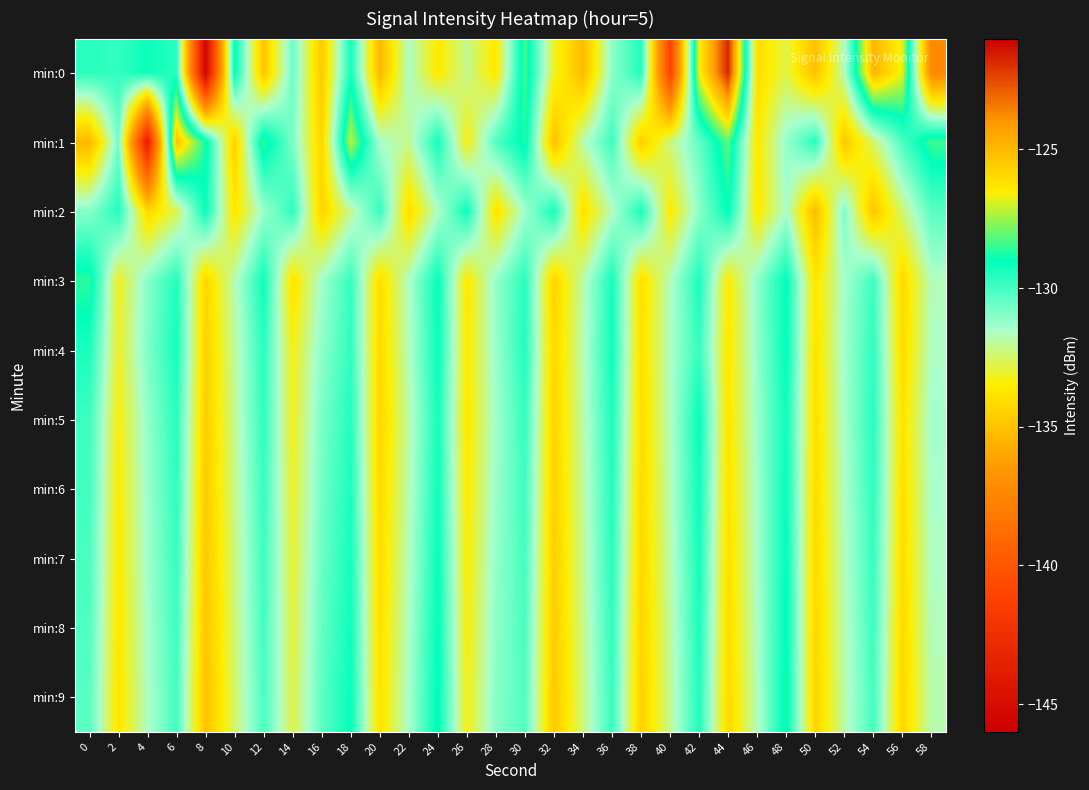

What is the spread (max minus min) of values at 20?

5.6